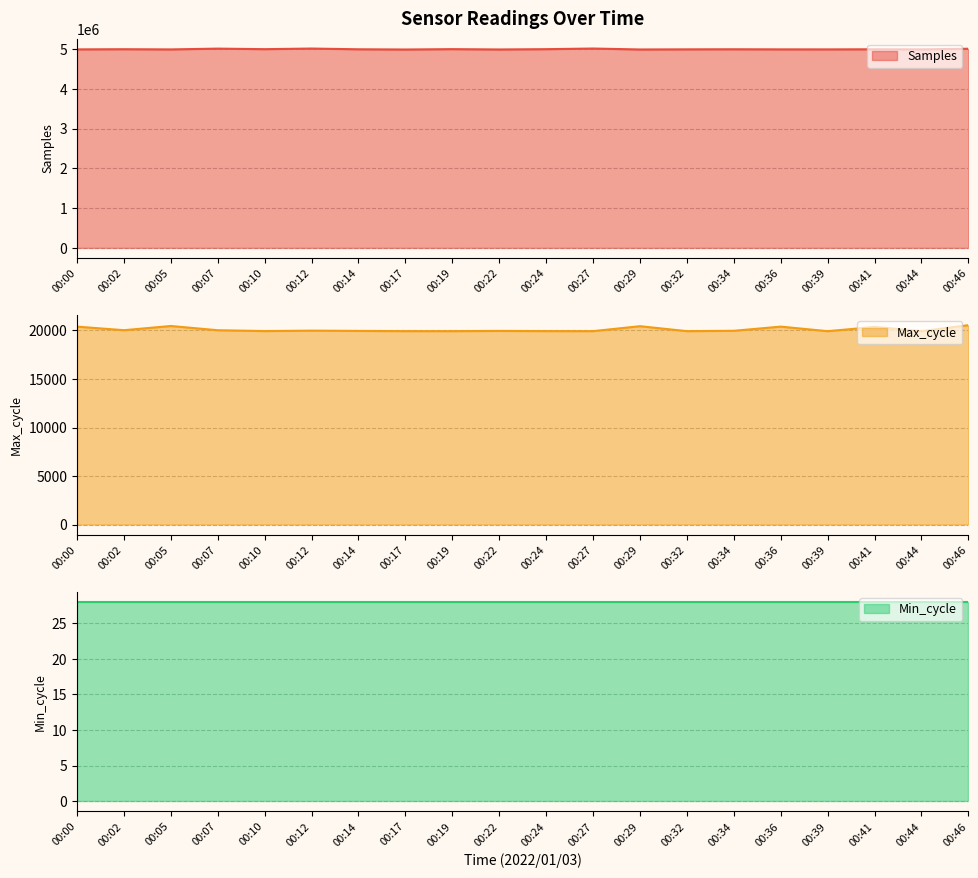

What is the spread (max minus min) of values at 00:24?

4979180